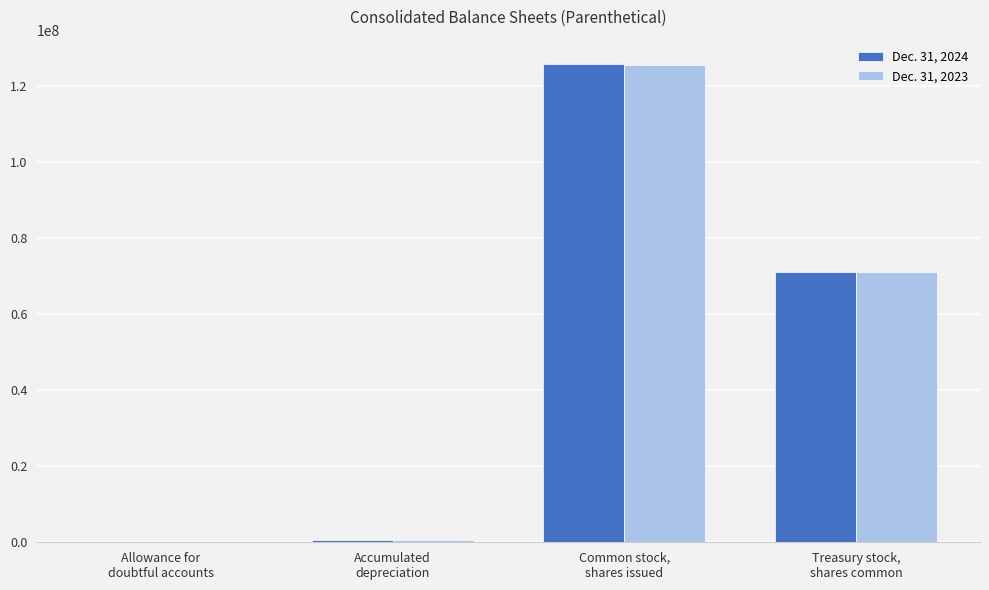

Count the number of data series in this chart.

2